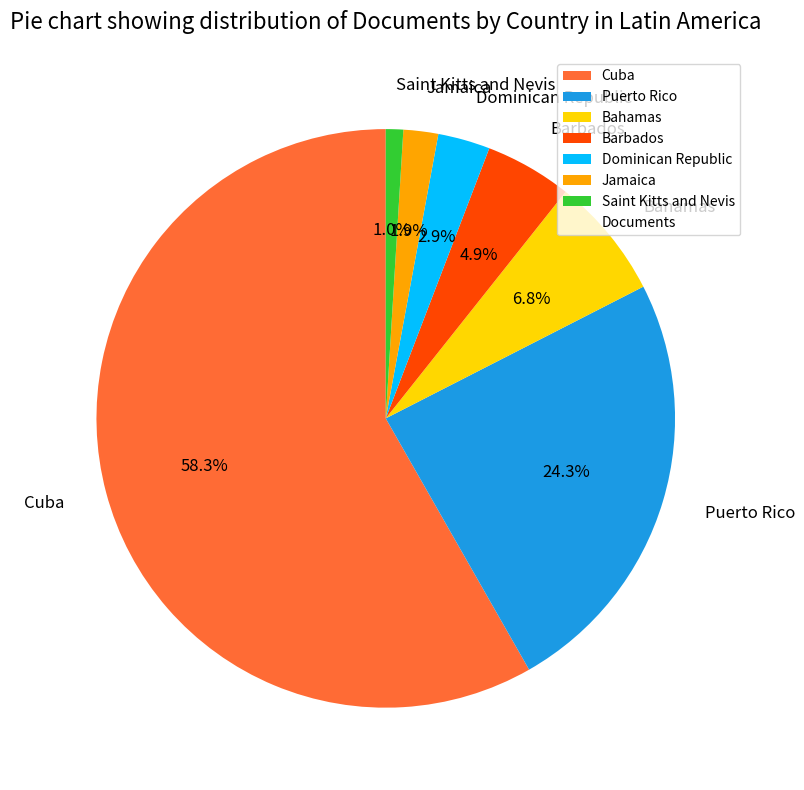

Count the number of slices in the pie.

7